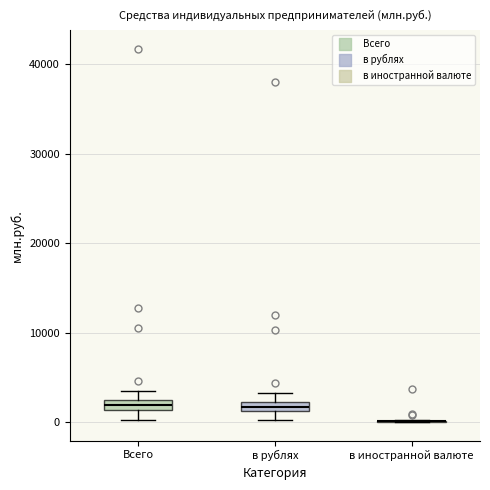

Where is the upper edge of the box for в рублях on the y-axis? The values are not printed on the chart, so give them approximately, as read against the axis.

2000